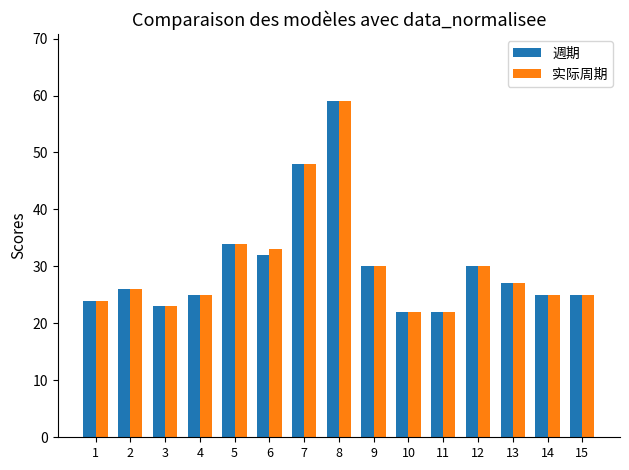

What are all the series names shown in the legend?

週期, 实际周期